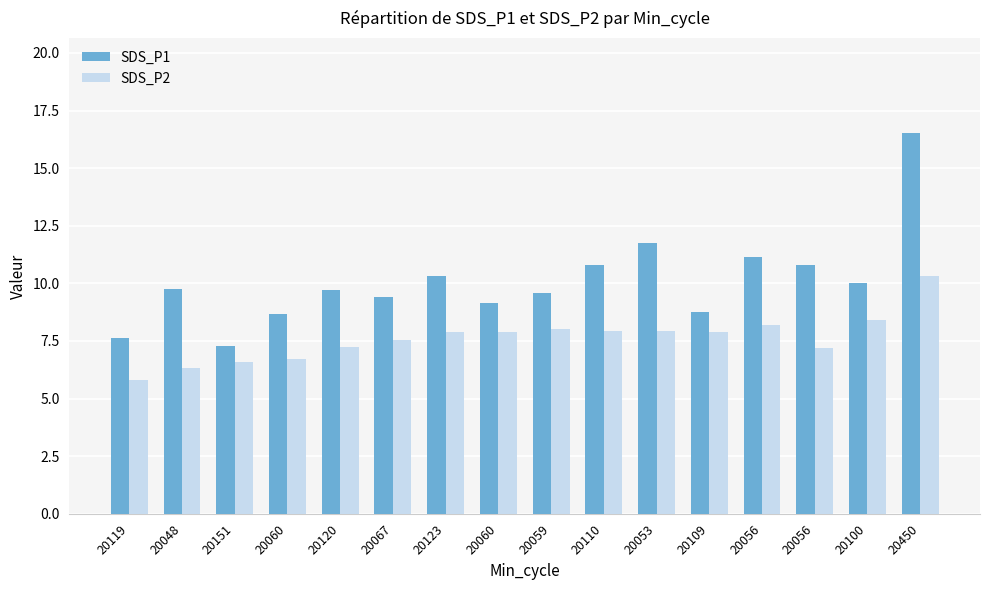

At 20119, list the series in order from largest to smallest.

SDS_P1, SDS_P2